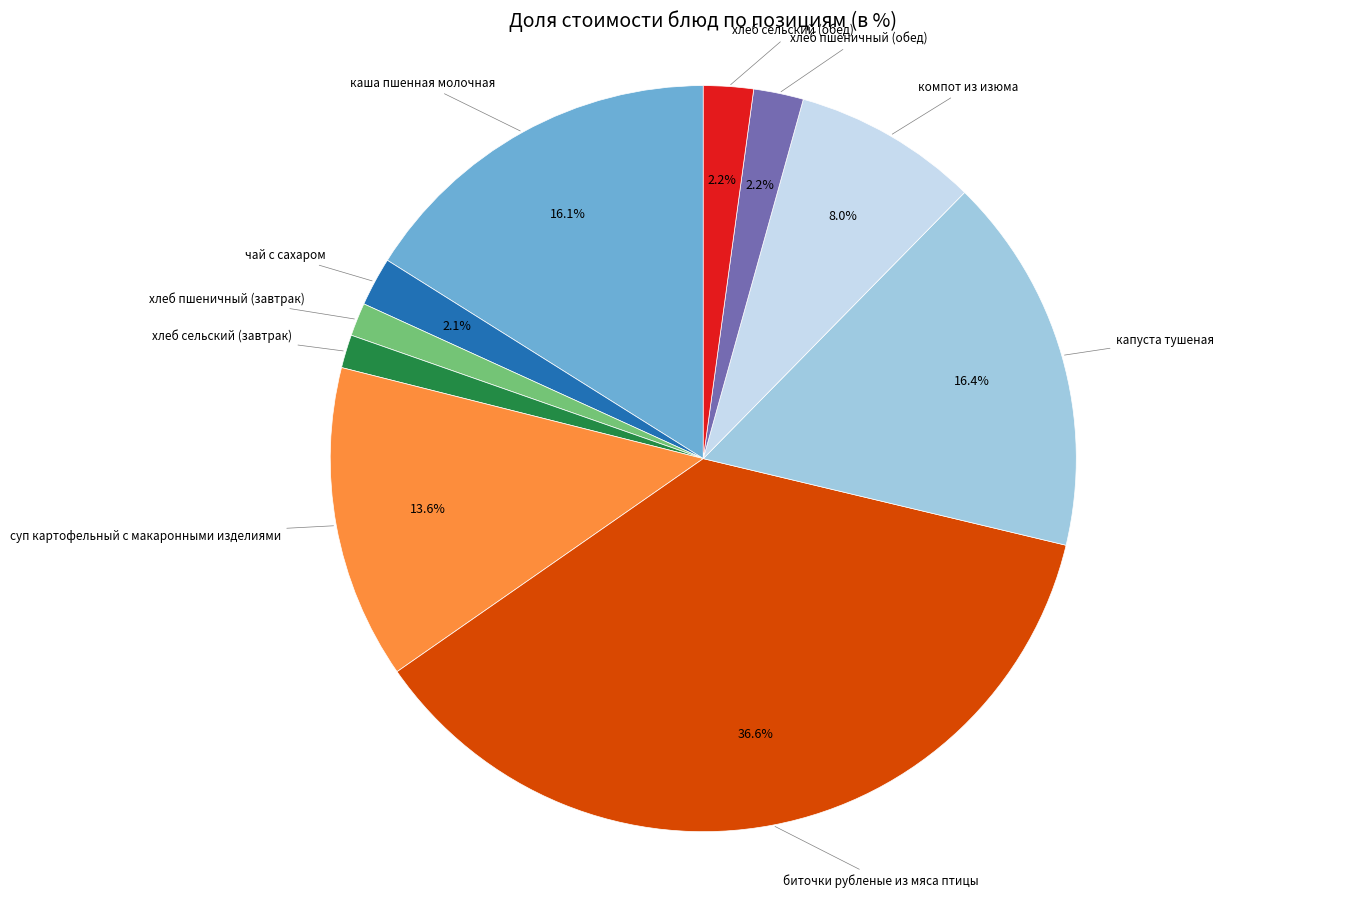

How many slices are in this pie chart?

10